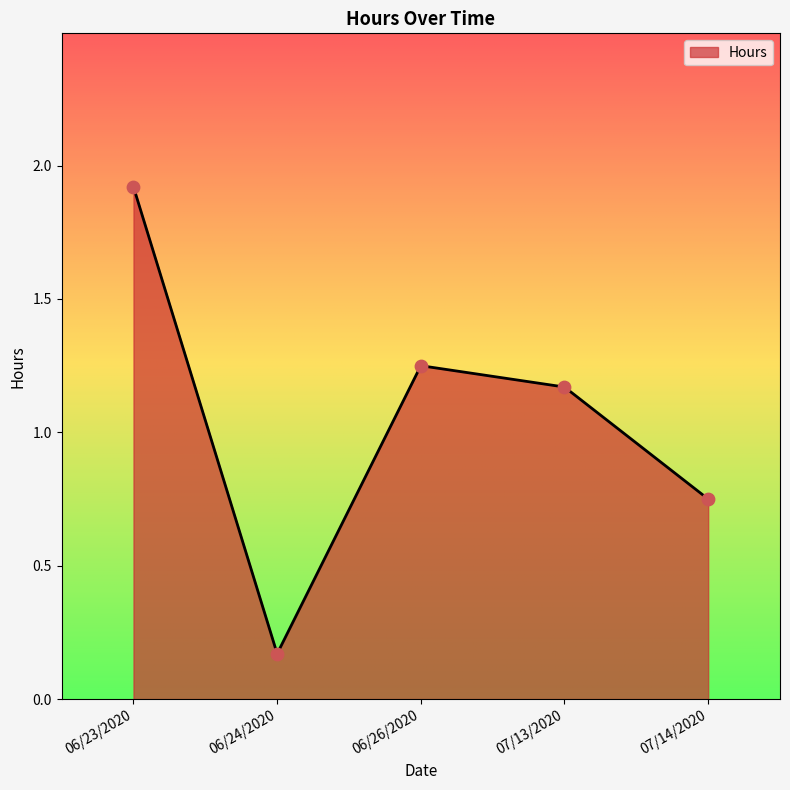

Which has a higher value, 06/23/2020 or 06/26/2020?

06/23/2020